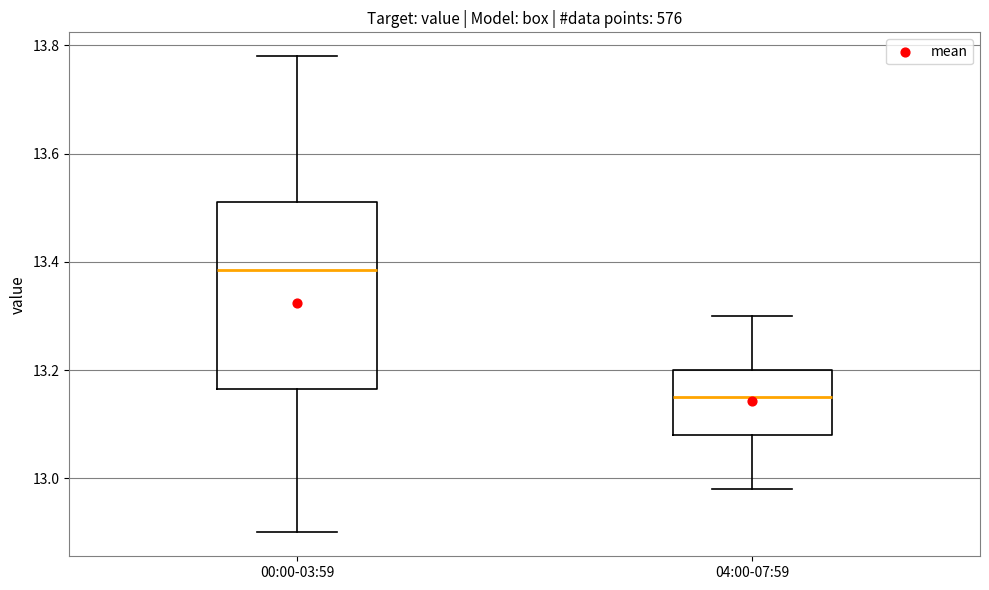

Reading left to right, read every box against the y-axis: the position of its median line, the range the box covers, and the ends of its whiskers. The values are not printed on the chart, so give them approximately, as read against the axis.

00:00-03:59: median 13.38, box 13.16 to 13.52, whiskers 12.90 to 13.78
04:00-07:59: median 13.16, box 13.08 to 13.20, whiskers 12.98 to 13.30